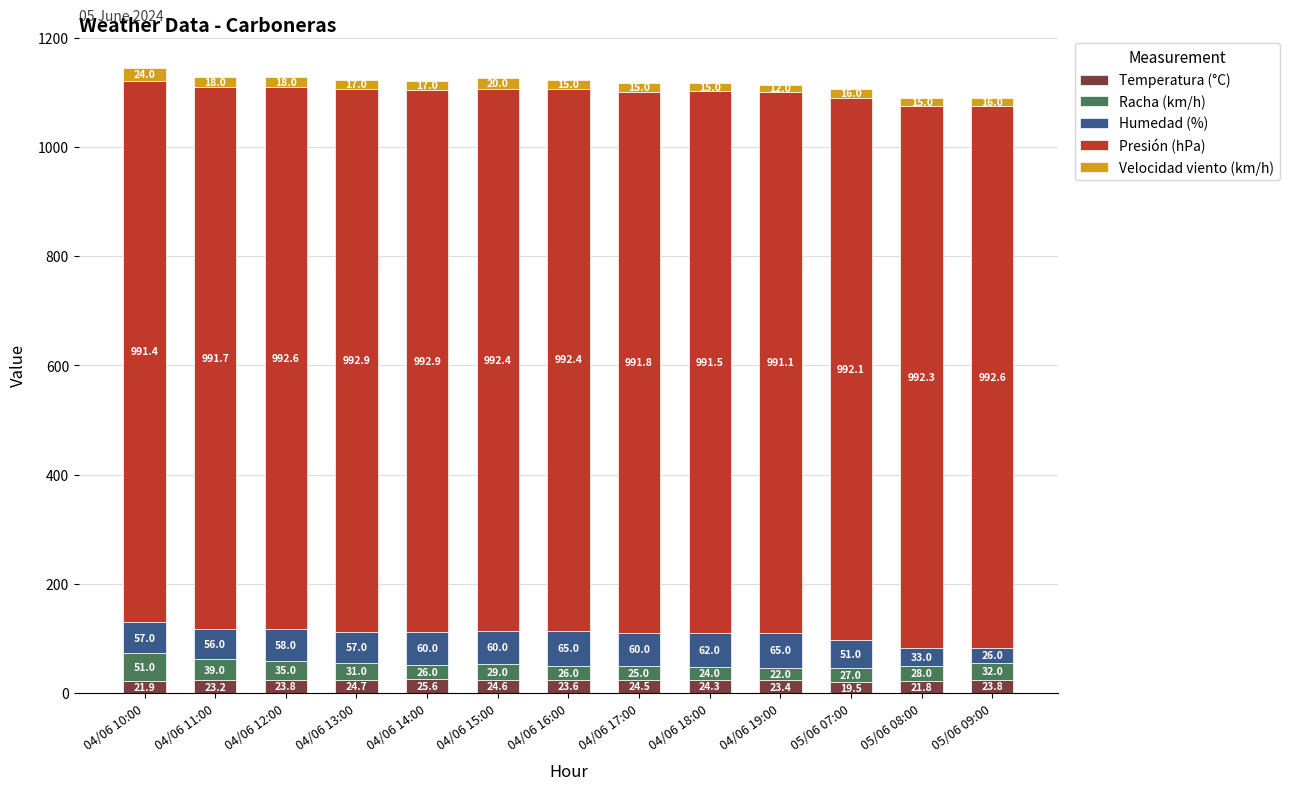

Reading left to right, what are the values for Temperatura (°C)?

21.9	23.2	23.8	24.7	25.6	24.6	23.6	24.5	24.3	23.4	19.5	21.8	23.8